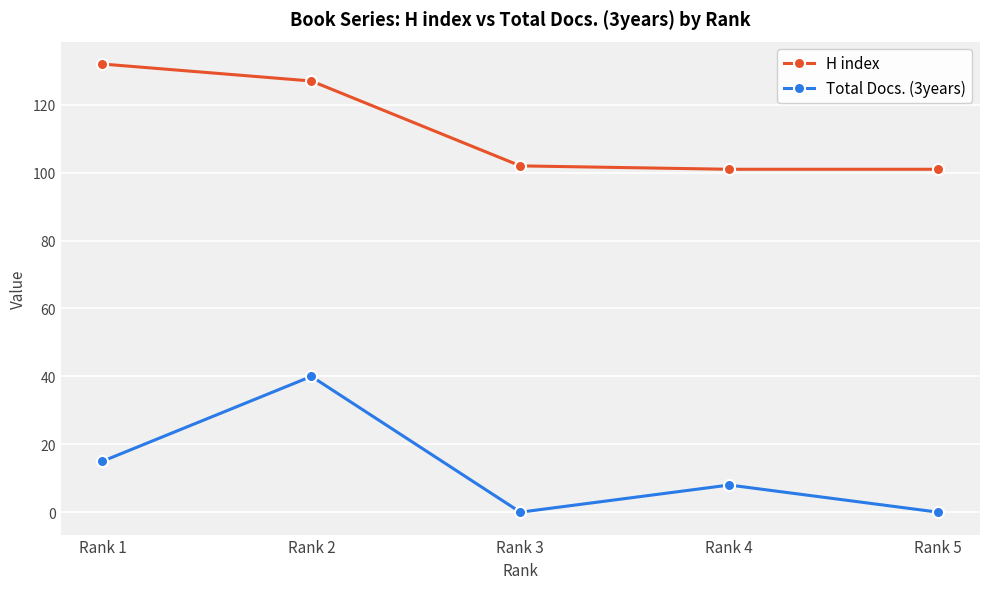

True or false: Total Docs. (3years) has a value of 8 at Rank 1.

False